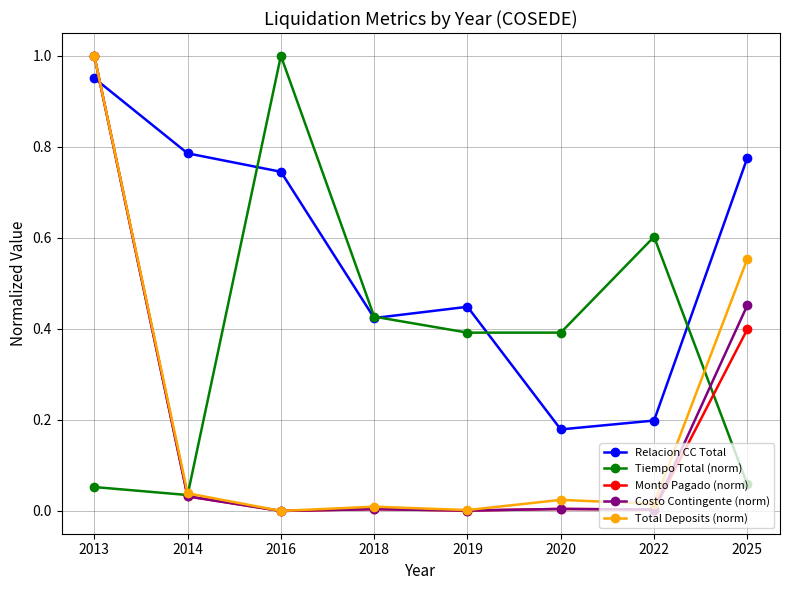

The value of Total Deposits (norm) at 2016 is 0.0. True or false?

True